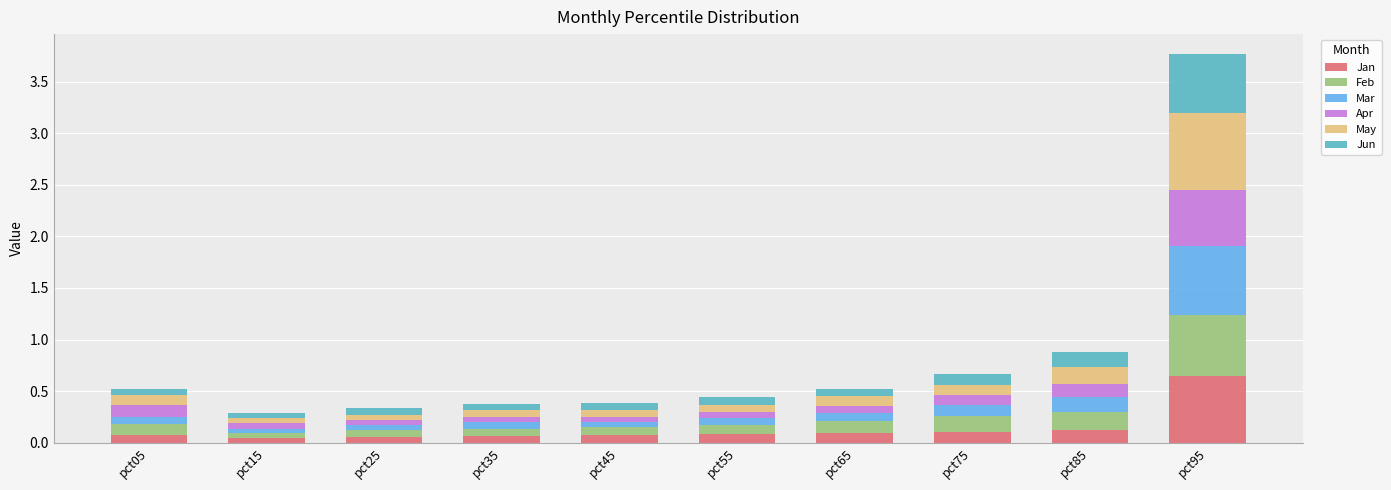

What are all the series names shown in the legend?

Jan, Feb, Mar, Apr, May, Jun